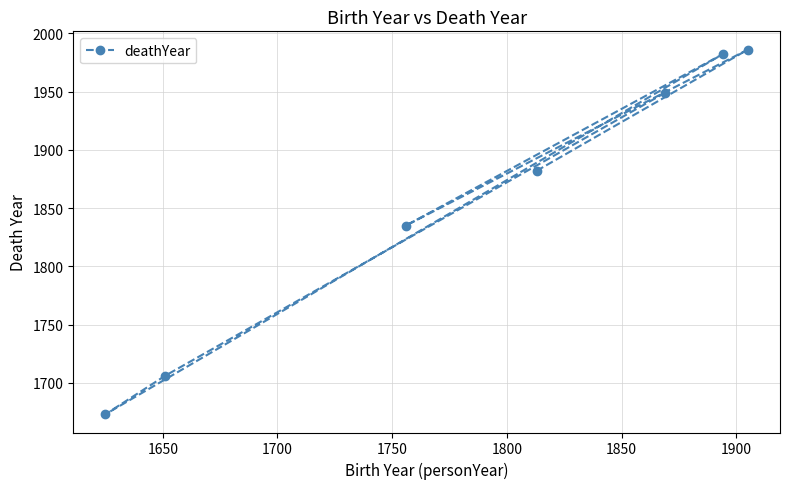

What is the greatest value displayed?

1986